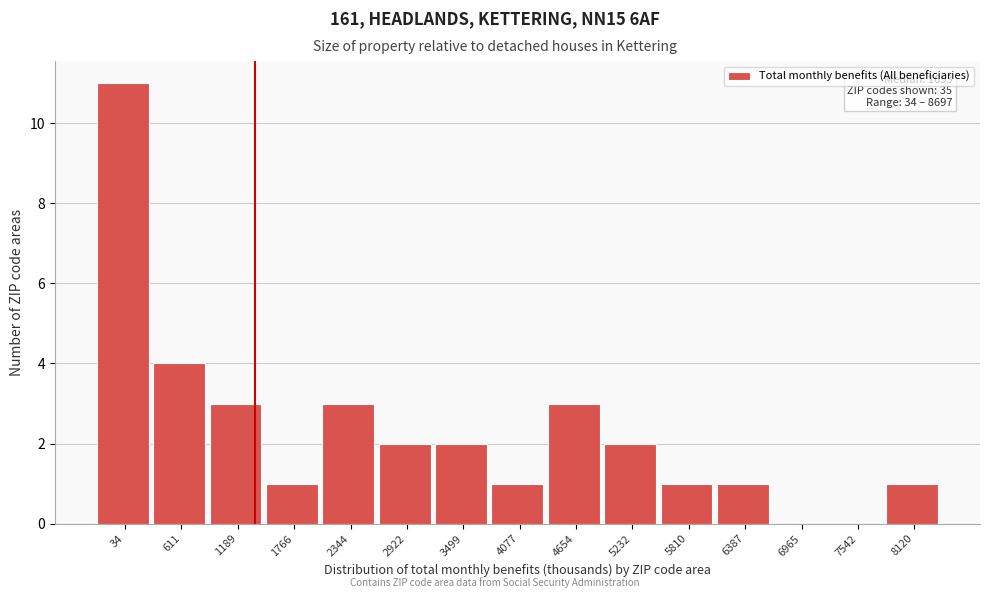

Reading left to right, what are all the values shown in this chart?

34=11	611=4	1189=3	1766=1	2344=3	2922=2	3499=2	4077=1	4654=3	5232=2	5810=1	6387=1	6965=0	7542=0	8120=1